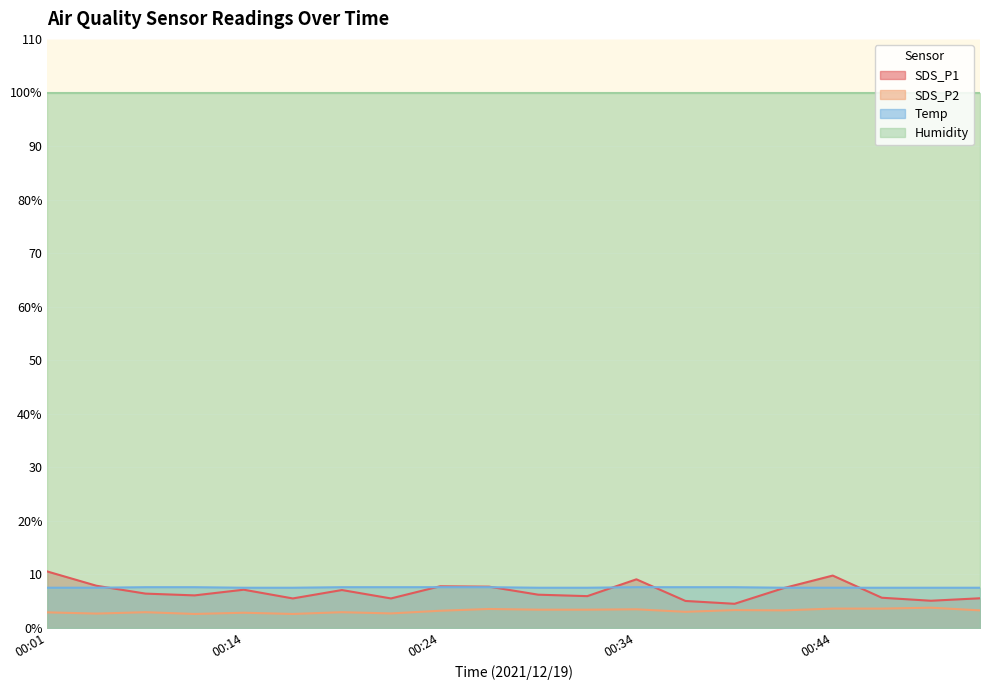

What are all the series names shown in the legend?

SDS_P1, SDS_P2, Temp, Humidity